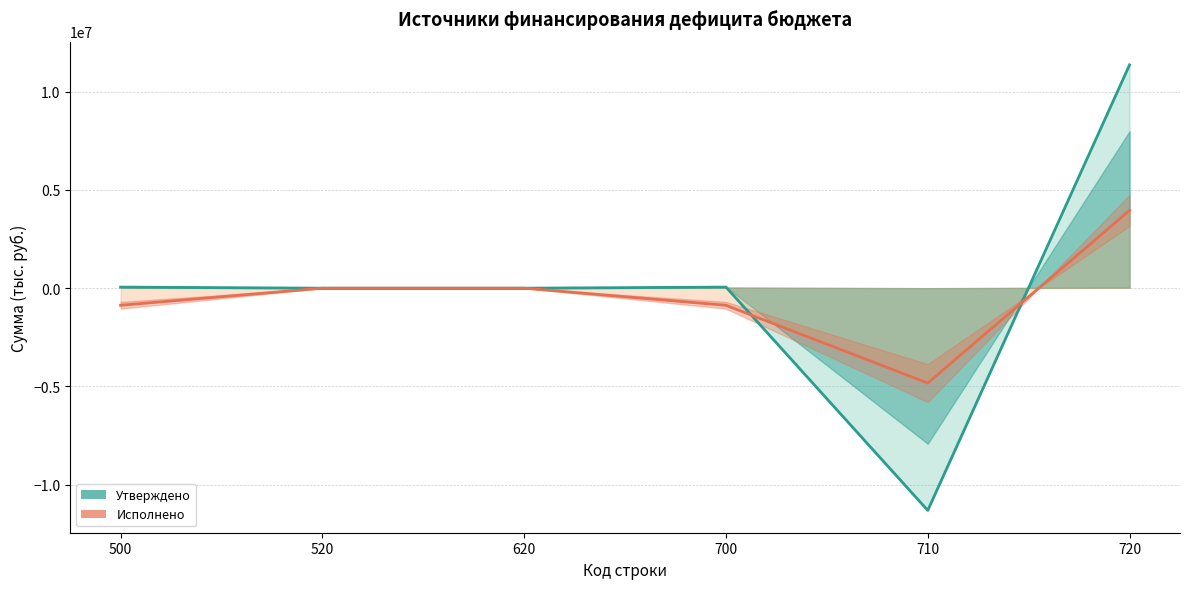

Which label corresponds to the largest value in the chart?

720